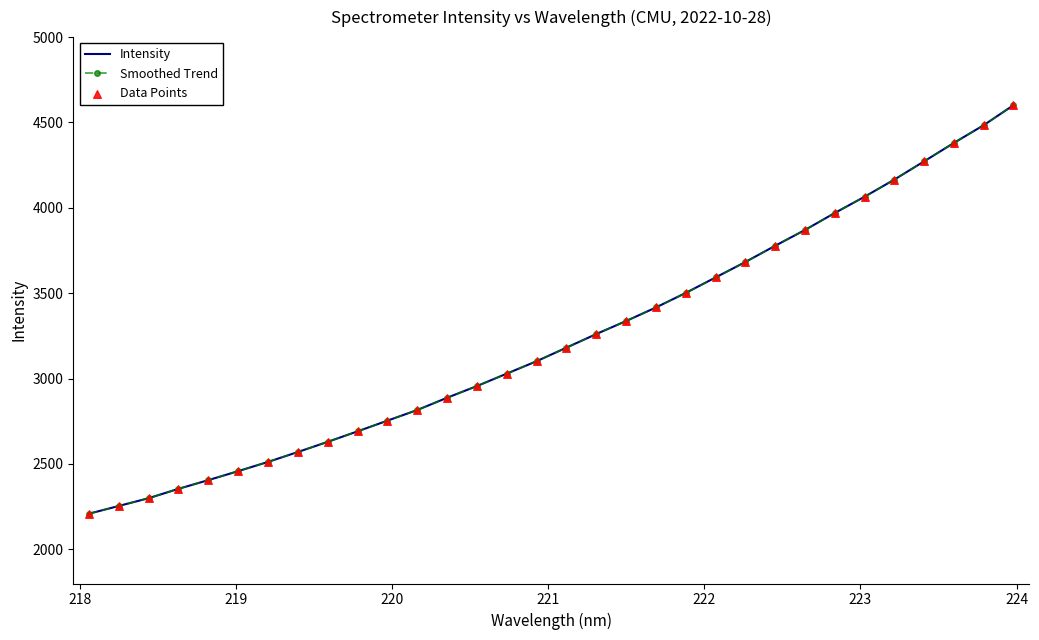

What are all the series names shown in the legend?

Intensity, Smoothed Trend, Data Points